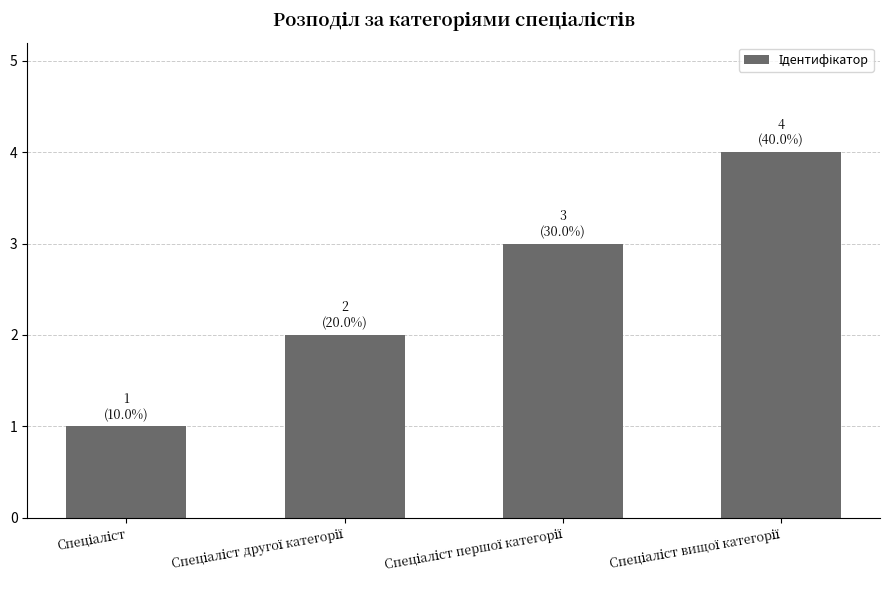

What is the greatest value displayed?

4